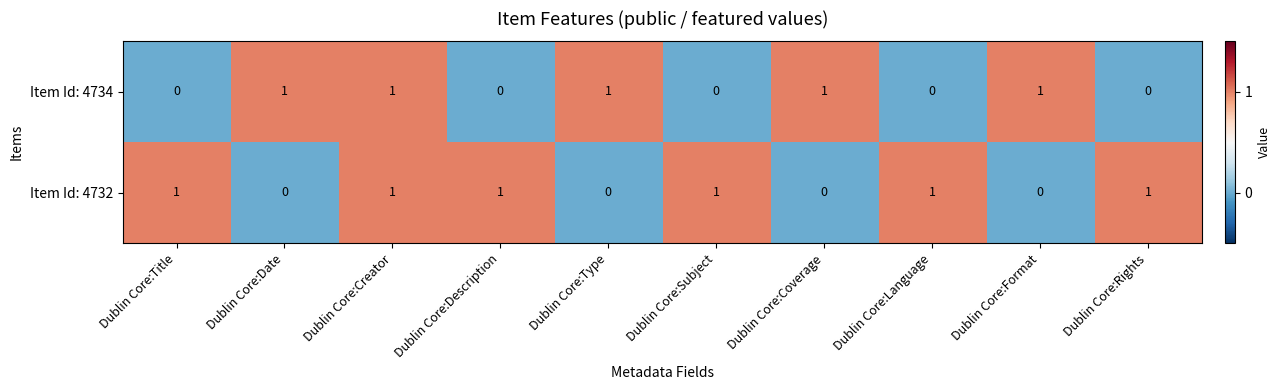

Rank the series at Dublin Core:Description from lowest to highest value.

Item Id: 4734, Item Id: 4732